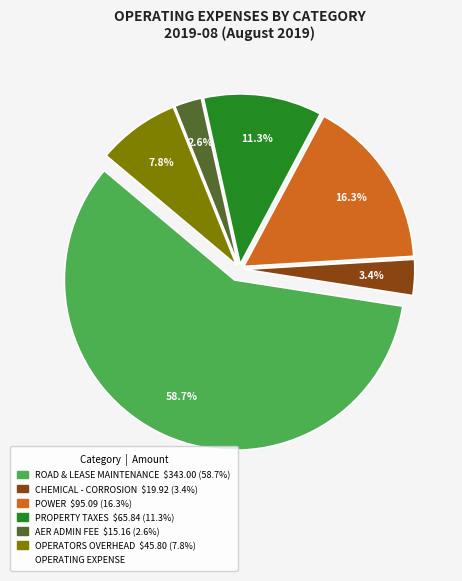

Is there any slice that represents more than half of the pie?

Yes